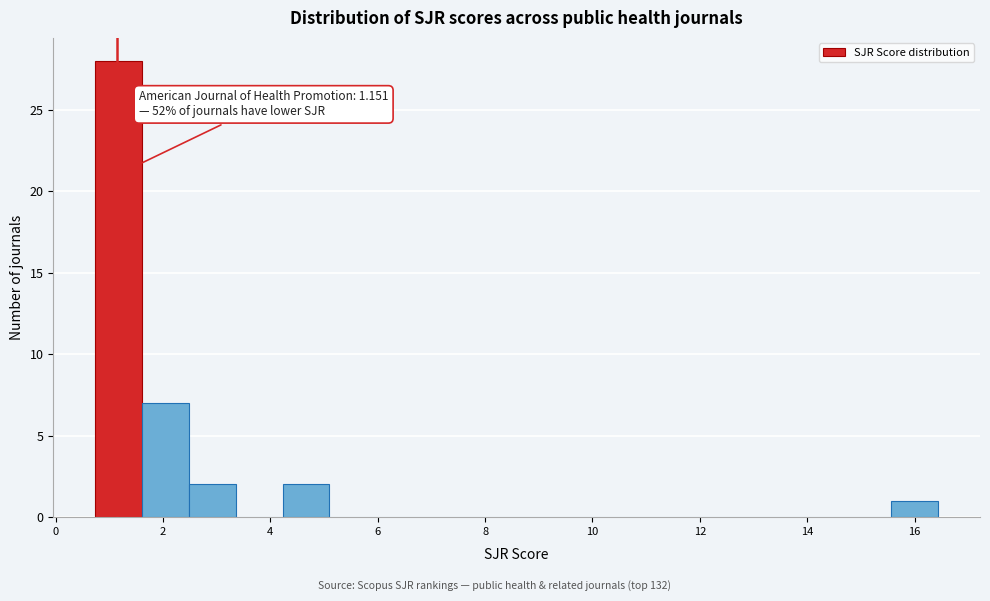

Over which range of the x-axis is the bar tallest?

0.8 to 1.6